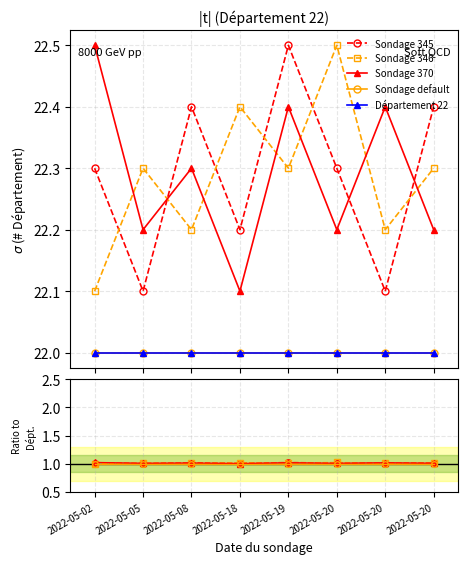

True or false: Sondage default and Sondage 346 intersect in this chart.

False